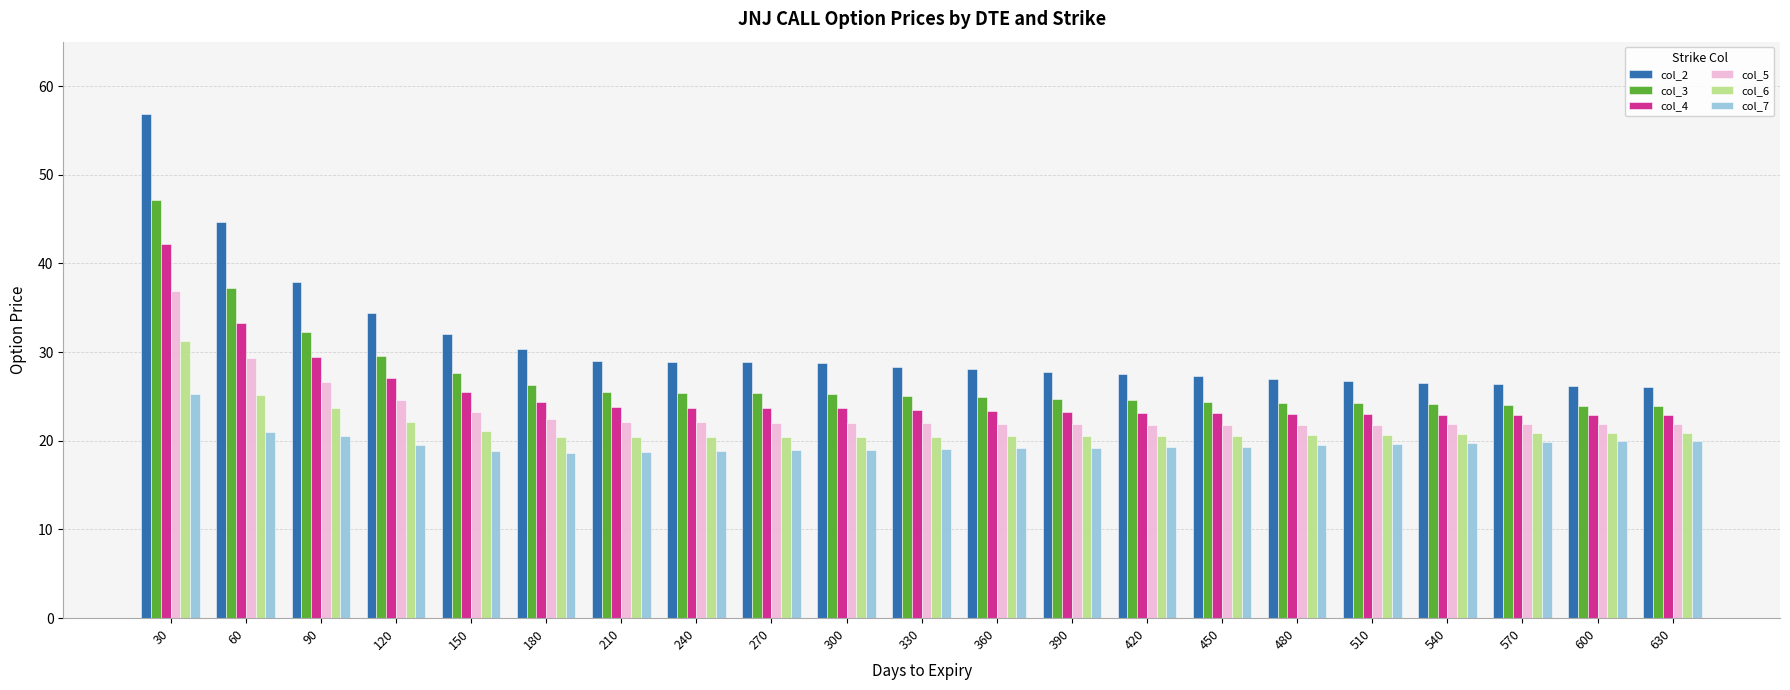

Read the col_7 value at 270.

18.9